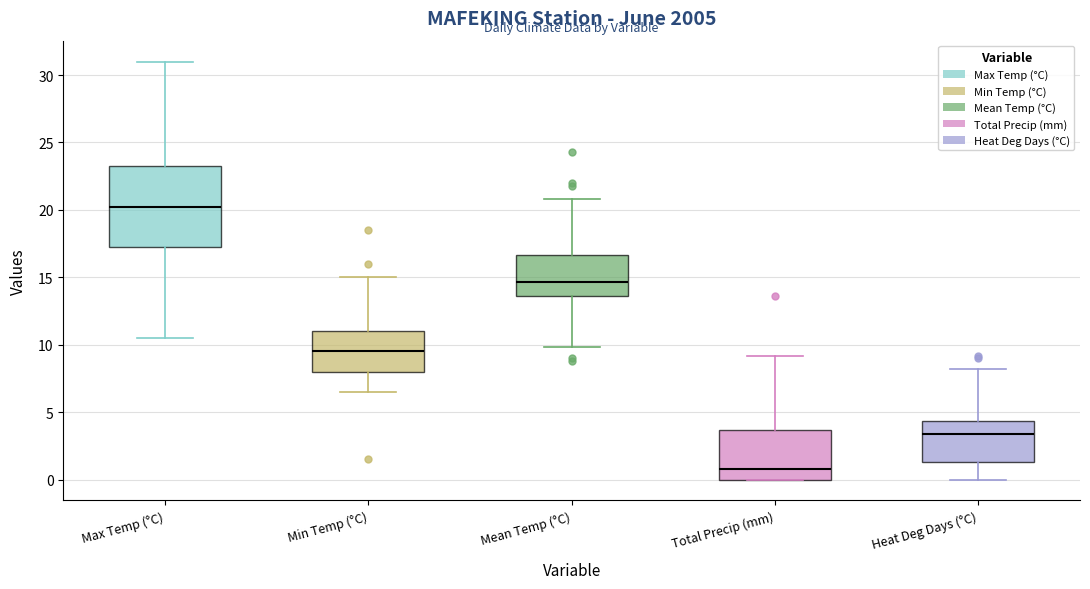

Reading left to right, transcribe this box plot: for each box, give where its median line is, the range the box spans, and where its two whiskers end, as read against the y-axis. The values are not printed on the chart, so give them approximately, as read against the axis.

Max Temp (°C): median 20.5, box 17.5 to 23.5, whiskers 10.5 to 31.0
Min Temp (°C): median 9.5, box 8.0 to 11.0, whiskers 6.5 to 15.0
Mean Temp (°C): median 14.5, box 13.5 to 16.5, whiskers 10.0 to 21.0
Total Precip (mm): median 1.0, box 0.0 to 3.5, whiskers 0.0 to 9.0
Heat Deg Days (°C): median 3.5, box 1.5 to 4.5, whiskers 0.0 to 8.0